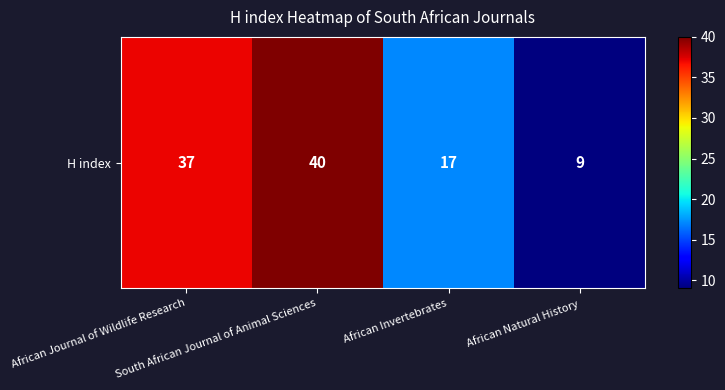

What is the average value?

26